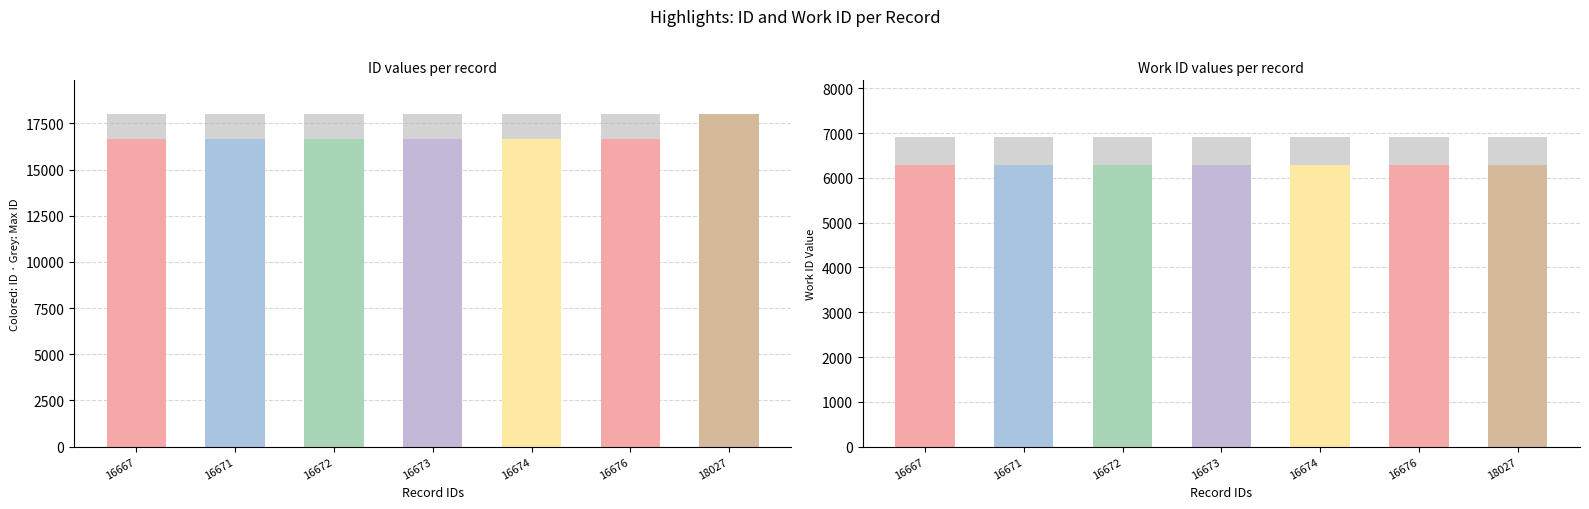

What is the difference between the id values at 16667 and 16674?

7